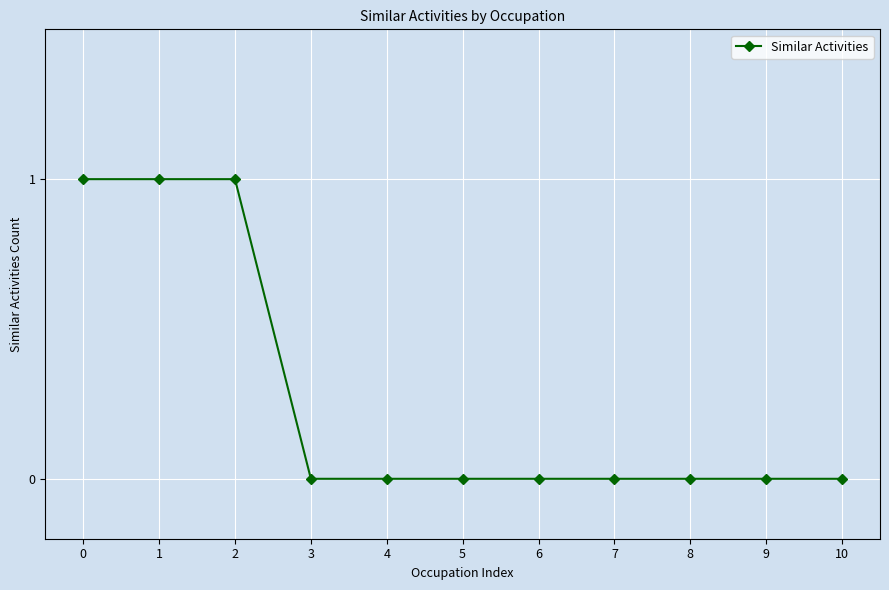

What is the value of the 1st point from the left?

1